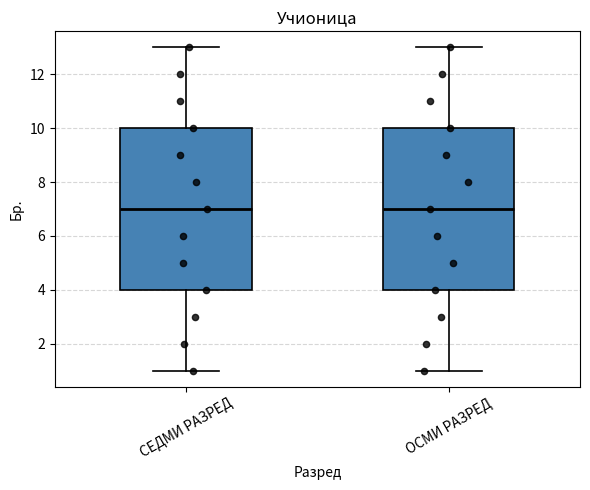

Reading left to right, read every box against the y-axis: the position of its median line, the range the box covers, and the ends of its whiskers. The values are not printed on the chart, so give them approximately, as read against the axis.

СЕДМИ РАЗРЕД: median 7, box 4 to 10, whiskers 1 to 13
ОСМИ РАЗРЕД: median 7, box 4 to 10, whiskers 1 to 13